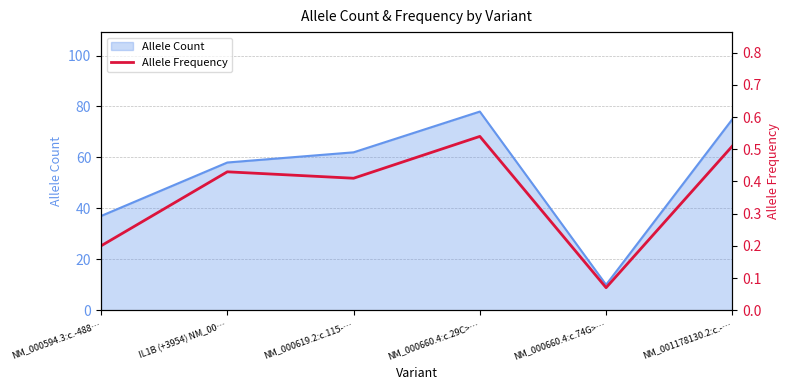

Which category has the highest value in the Allele Count series?

NM_000660.4:c.29C>…